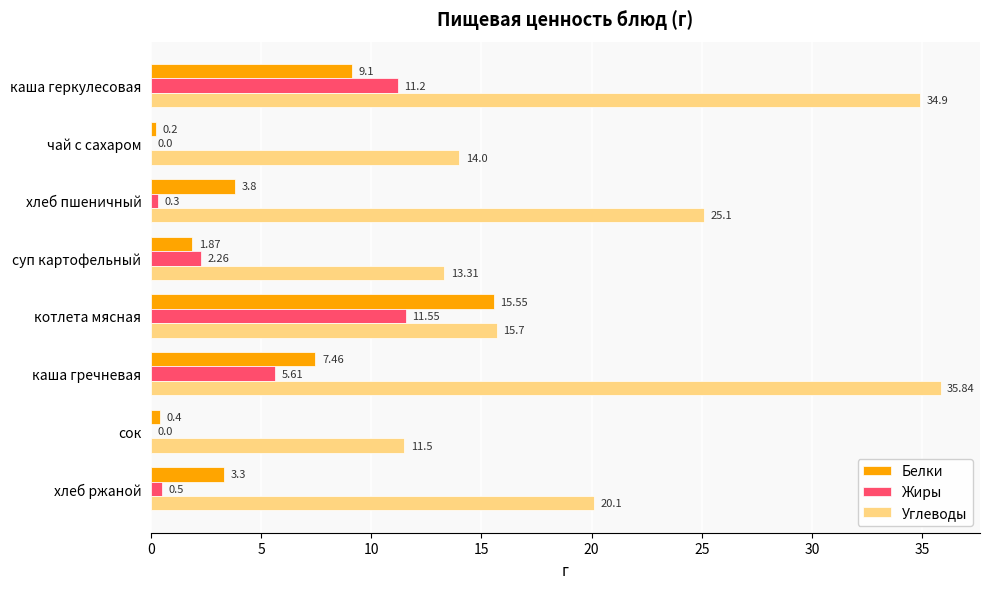

Which series has the widest spread of values?

Углеводы